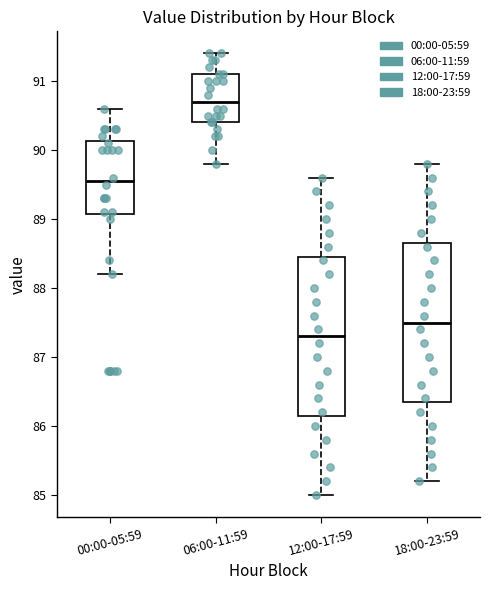

Reading left to right, read every box against the y-axis: the position of its median line, the range the box covers, and the ends of its whiskers. The values are not printed on the chart, so give them approximately, as read against the axis.

00:00-05:59: median 89.6, box 89.1 to 90.1, whiskers 88.2 to 90.6
06:00-11:59: median 90.7, box 90.4 to 91.1, whiskers 89.8 to 91.4
12:00-17:59: median 87.3, box 86.2 to 88.5, whiskers 85.0 to 89.6
18:00-23:59: median 87.5, box 86.4 to 88.7, whiskers 85.2 to 89.8